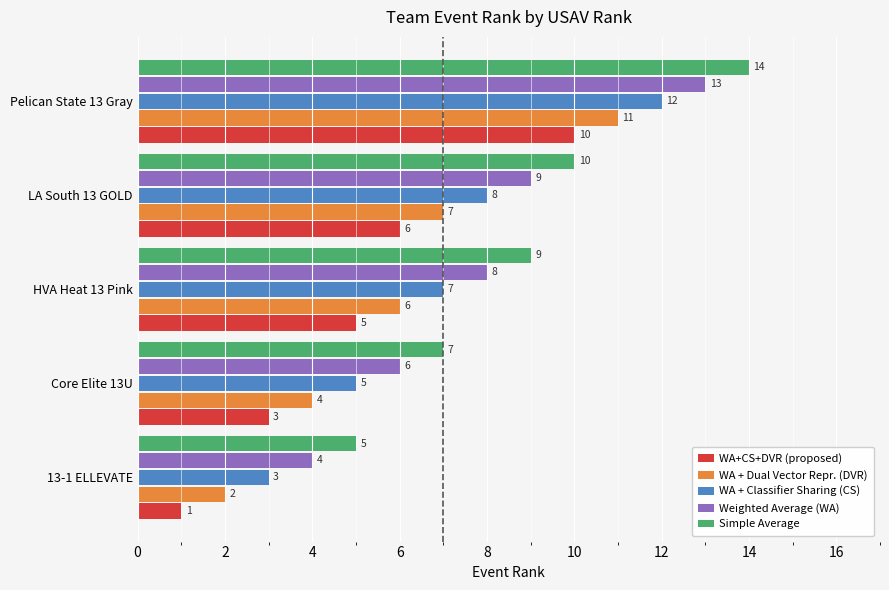

Which series has the largest total across all categories?

Simple Average